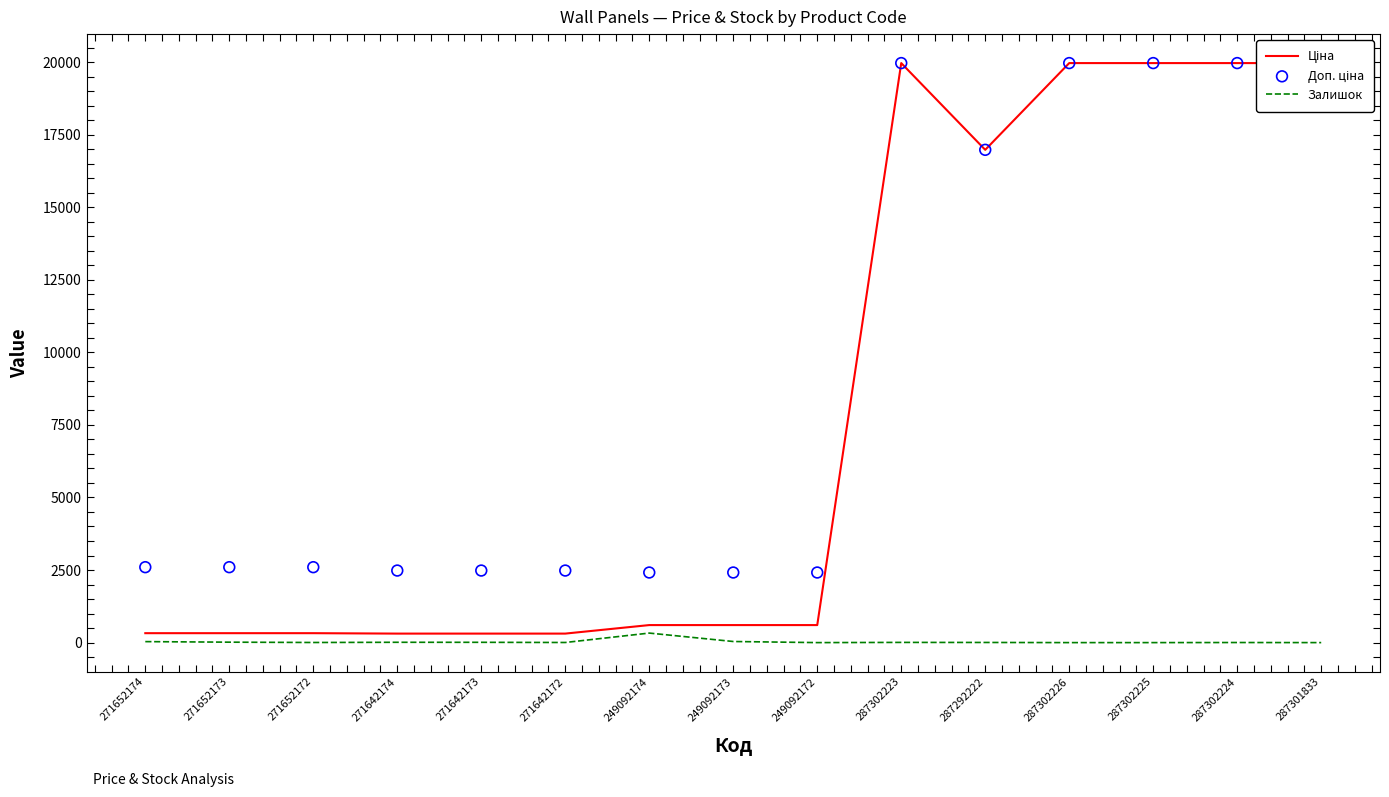

Which series has the largest total across all categories?

Доп. ціна